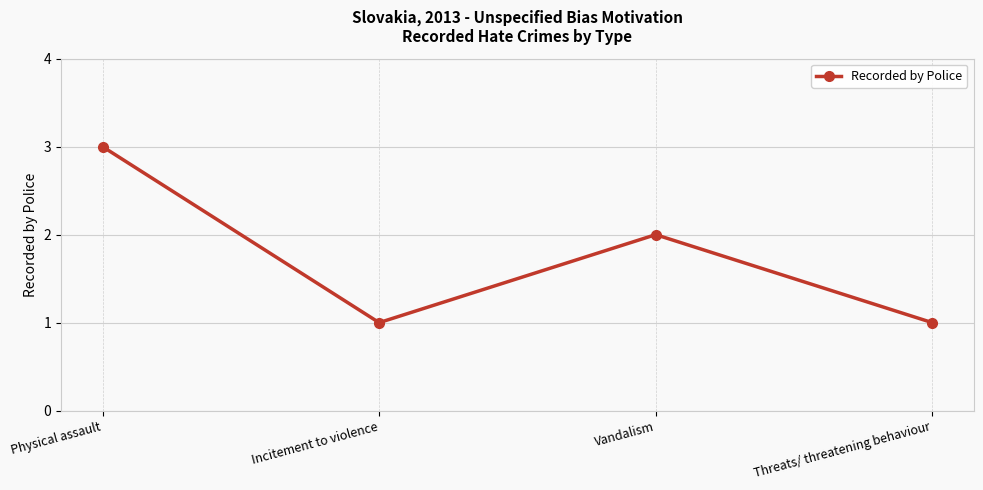

What is the sum of all values?

7